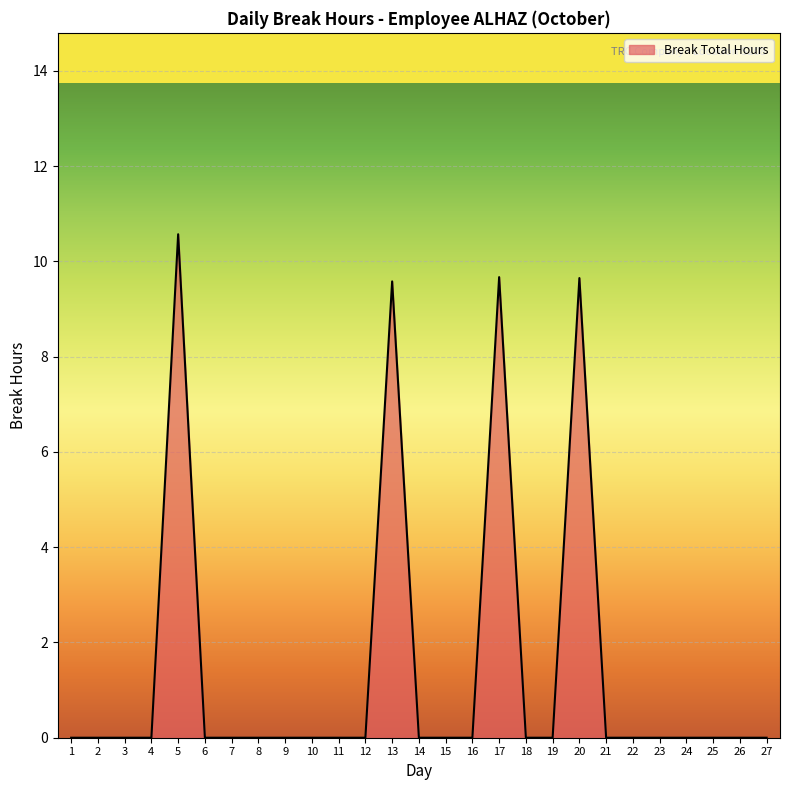

The value at 3 is 3.8. True or false?

False